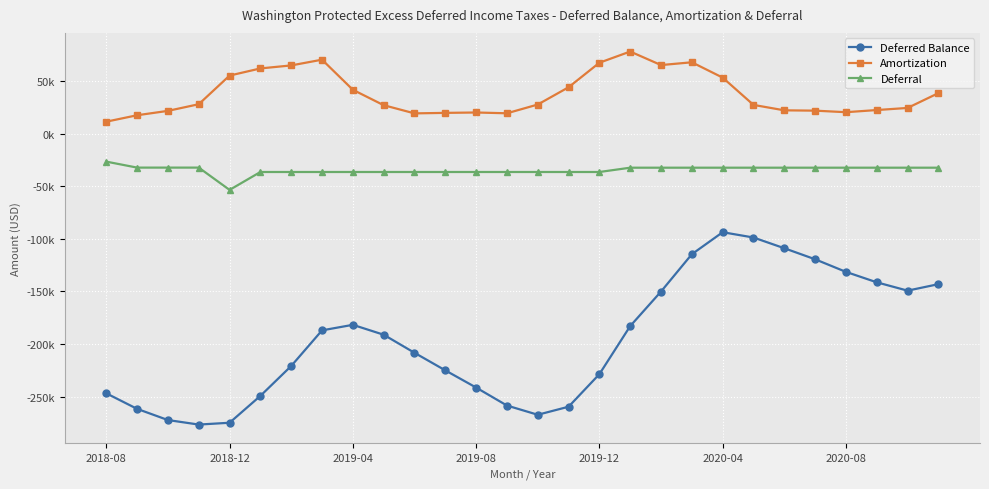

What is the smallest value displayed?

-276551.4